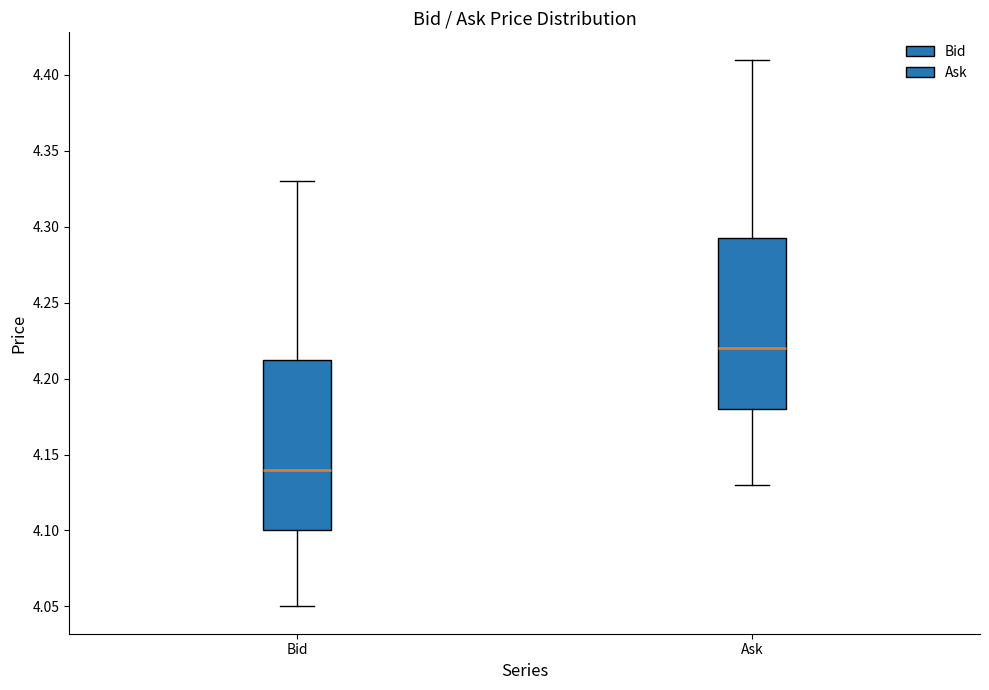

Reading left to right, transcribe this box plot: for each box, give where its median line is, the range the box spans, and where its two whiskers end, as read against the y-axis. The values are not printed on the chart, so give them approximately, as read against the axis.

Bid: median 4.140, box 4.100 to 4.215, whiskers 4.050 to 4.330
Ask: median 4.220, box 4.180 to 4.295, whiskers 4.130 to 4.410